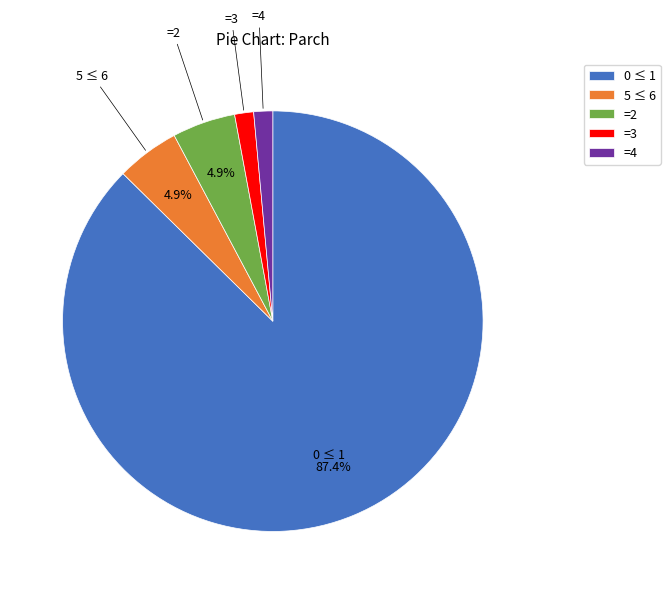

To the nearest percent, what is the average slice percentage?

20%